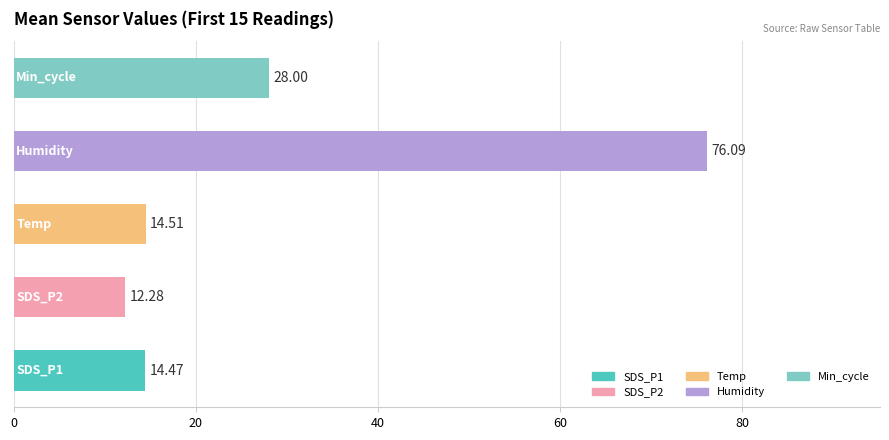

What is the average value?

29.1